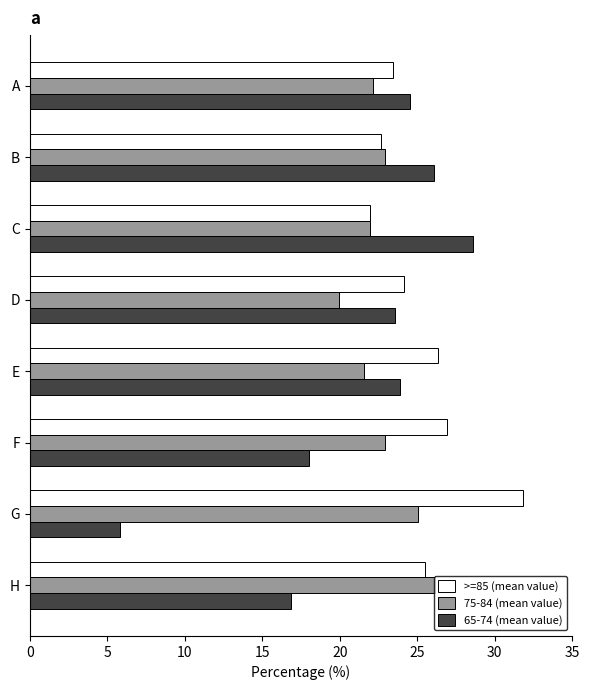

At how many categories does at least one series exceed 19?

8